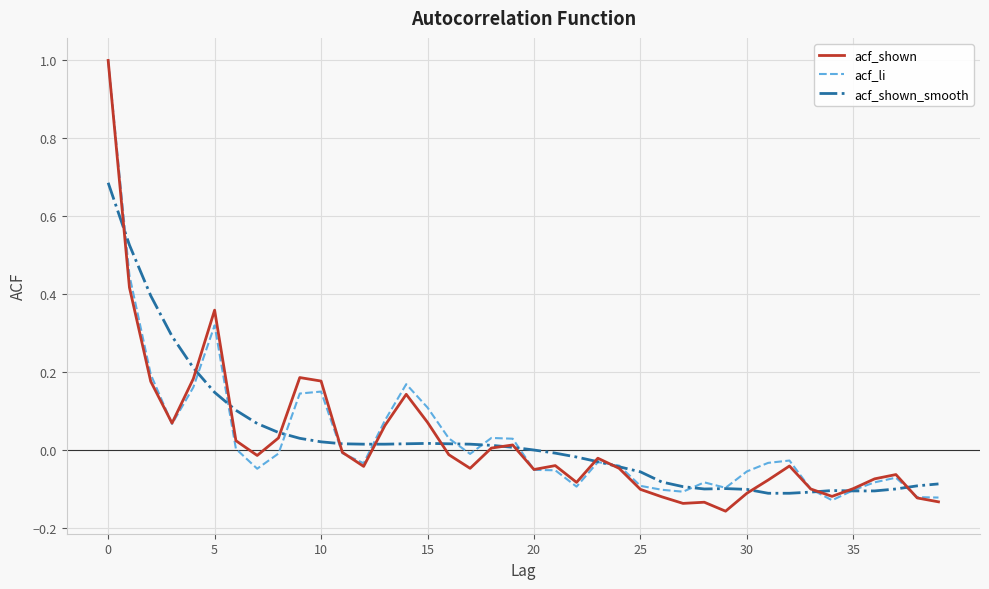

Does the chart display data point markers on the line(s)?

No